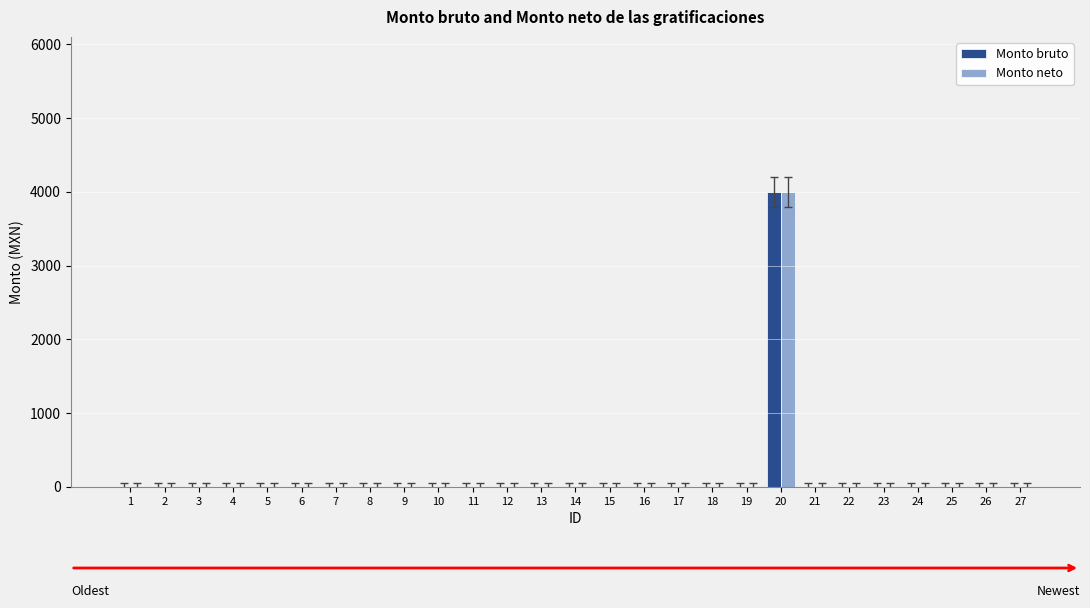

What is the greatest value displayed?

4000